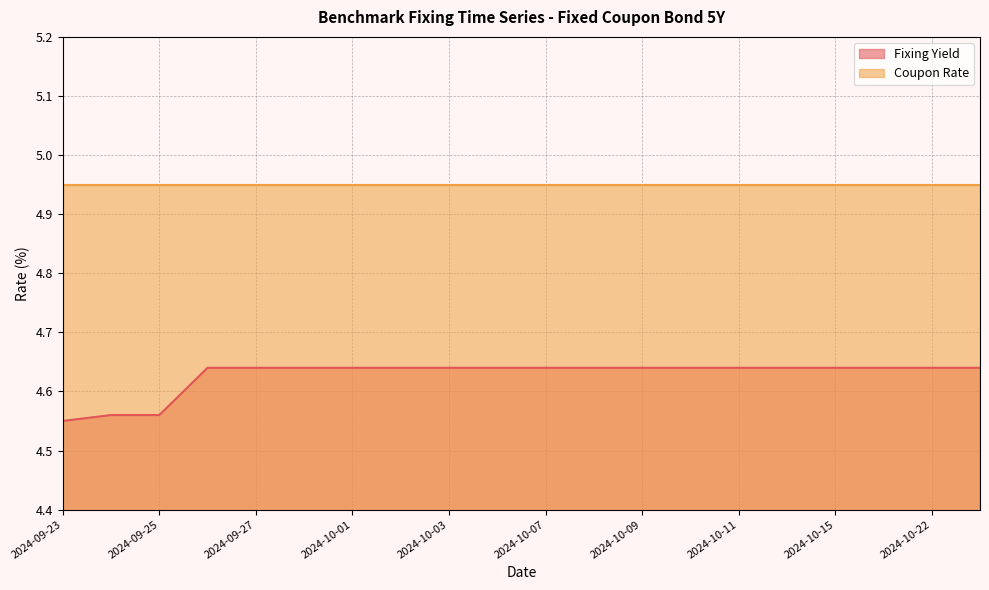

What is the ratio of the value at 2024-09-27 to the value at 2024-10-15?

1.0